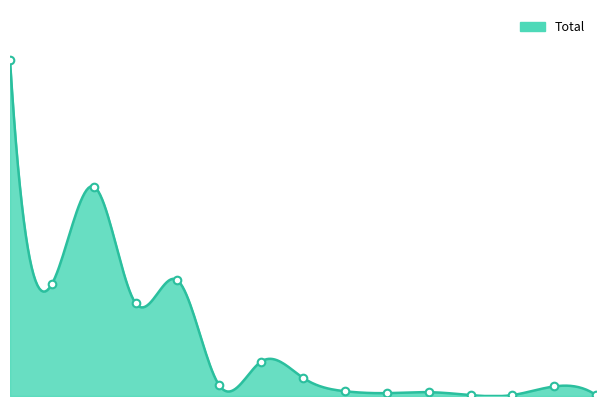

What is the change in value from Allemagne to Grèce?

-350